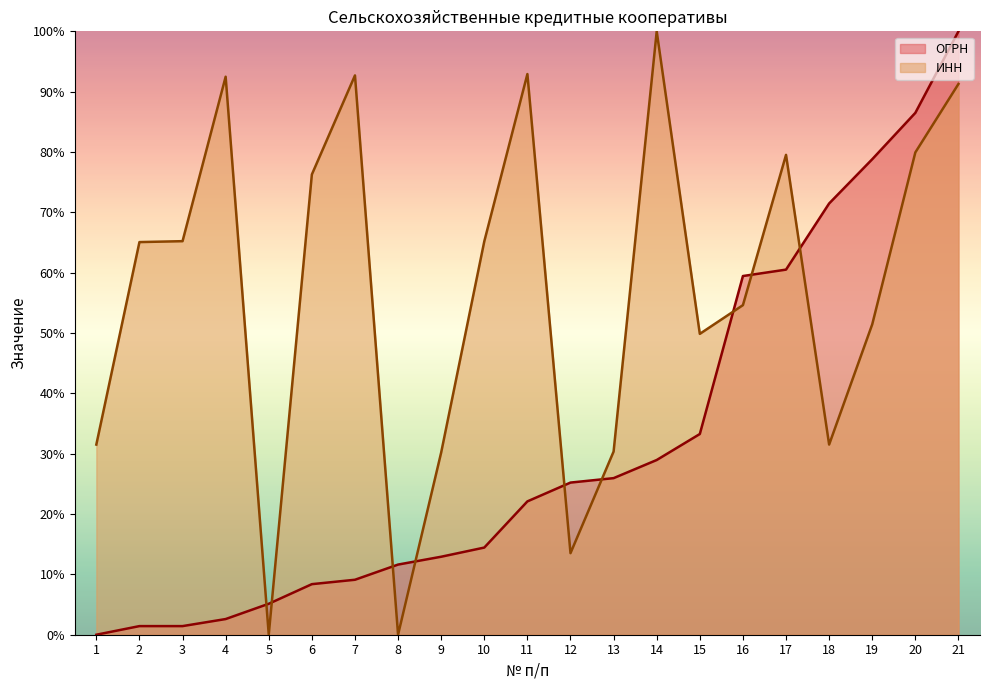

What are all the series names shown in the legend?

ОГРН, ИНН